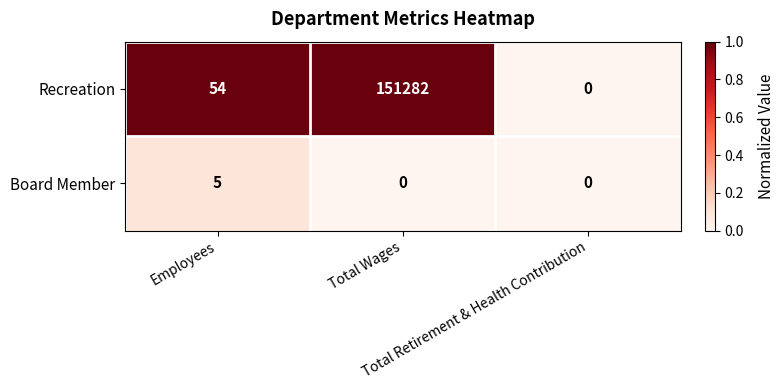

How many values in the Recreation series are below 54?

1